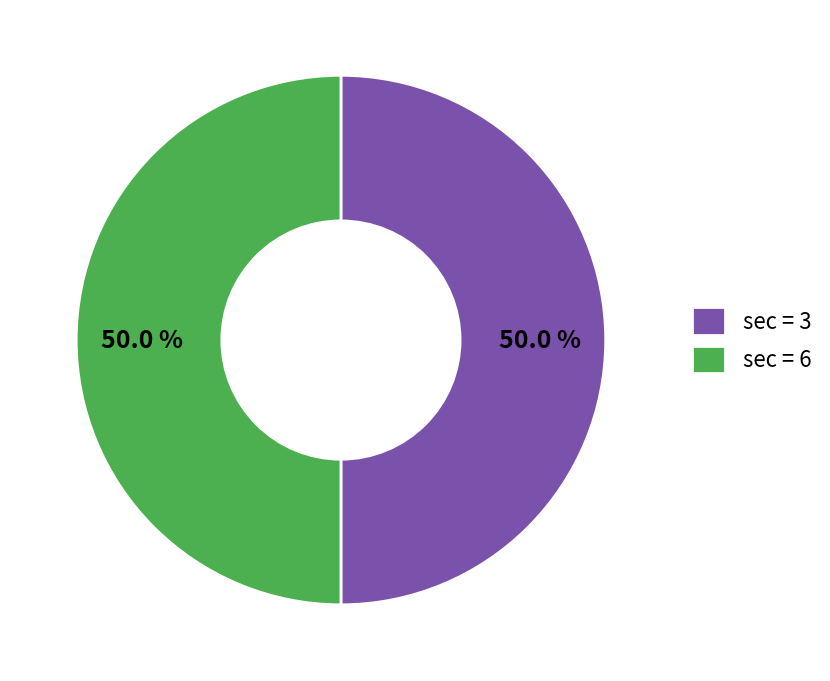

What percentage is NOT represented by sec = 3?

50.0%